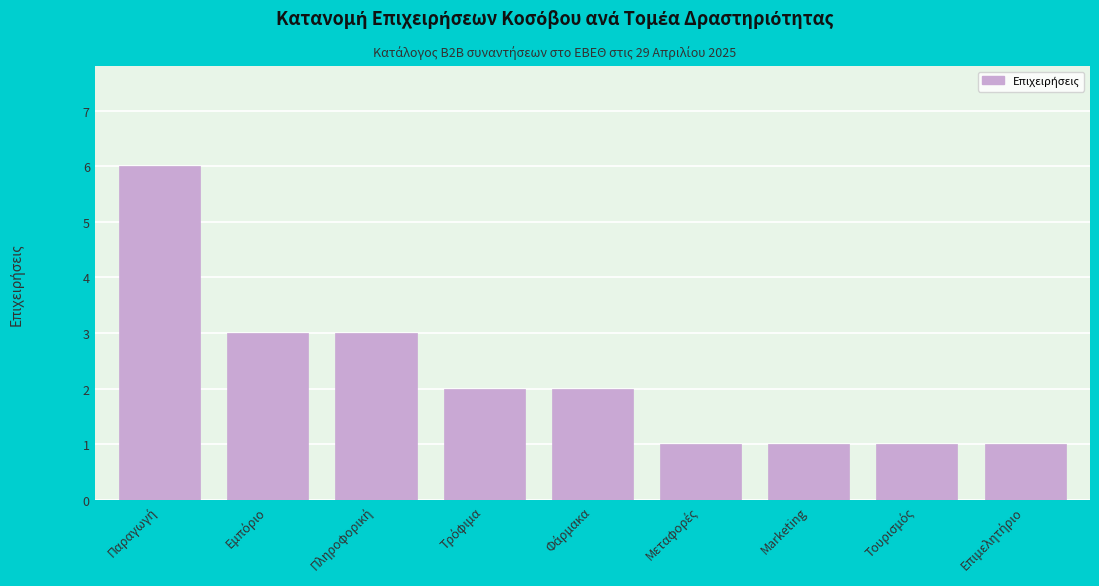

Reading right to left, transcribe all the data shown in this chart.

1	1	1	1	2	2	3	3	6